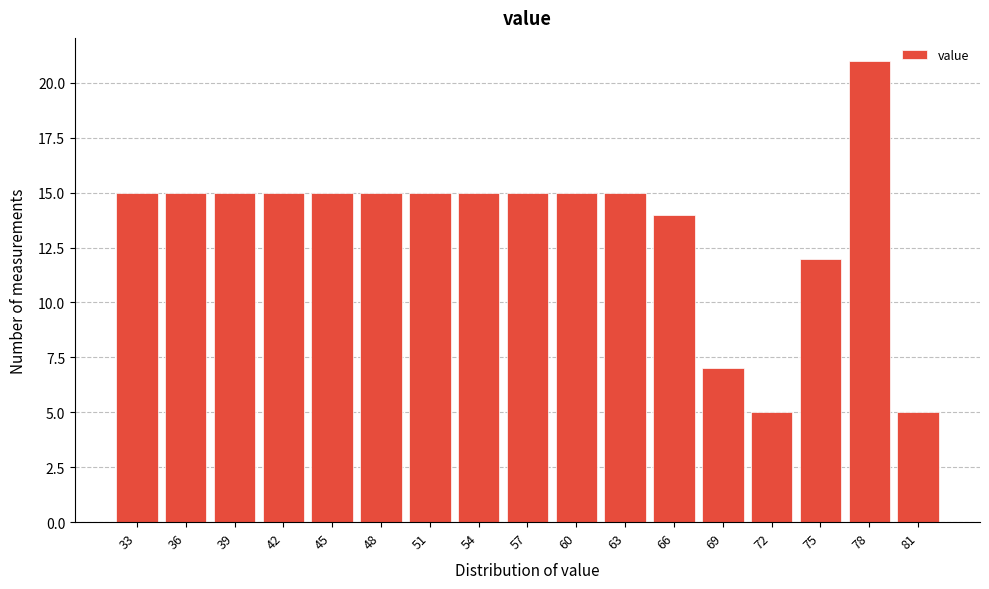

Reading right to left, transcribe all the data shown in this chart.

81=5	78=21	75=12	72=5	69=7	66=14	63=15	60=15	57=15	54=15	51=15	48=15	45=15	42=15	39=15	36=15	33=15